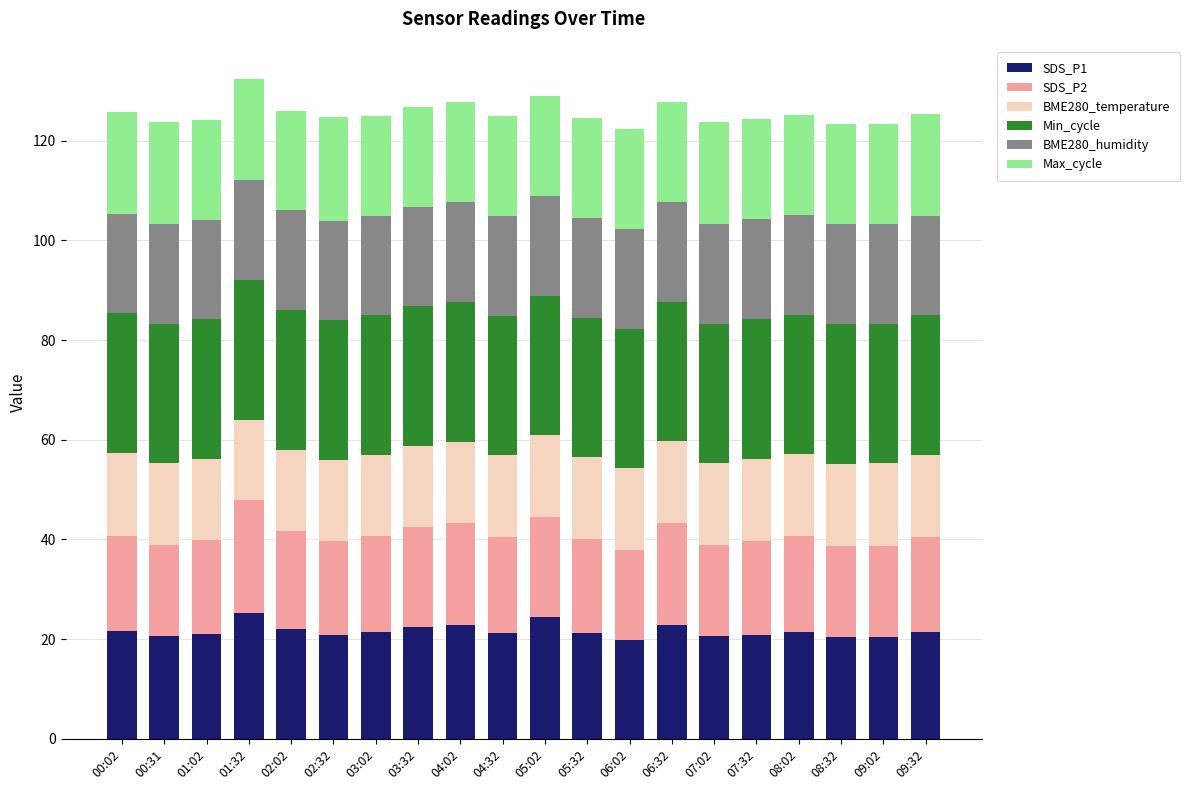

What is the difference between the maximum and minimum values in the SDS_P1 series?

5.4